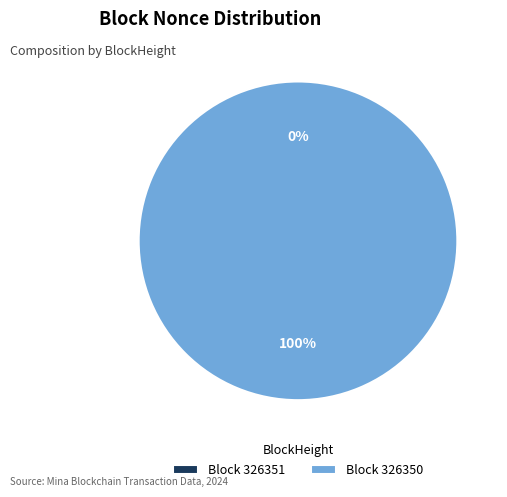

Which category has the biggest portion of the pie?

326350